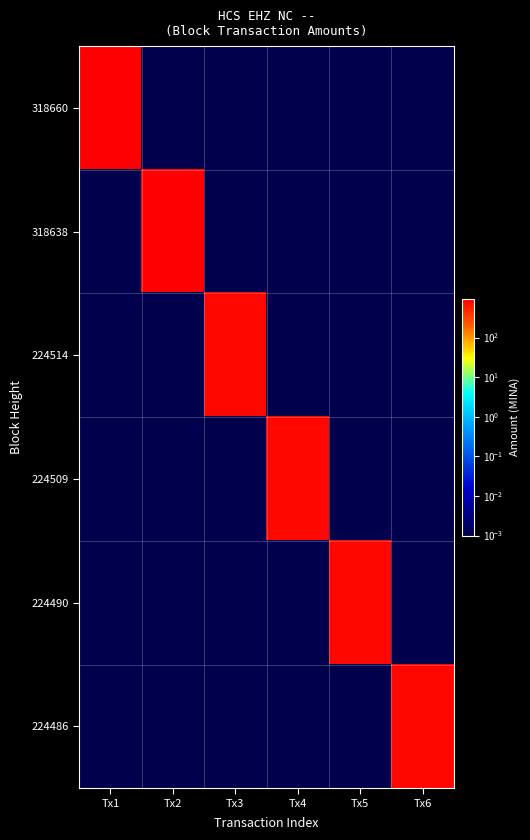

Which series changed the most between Tx1 and Tx2?

318638